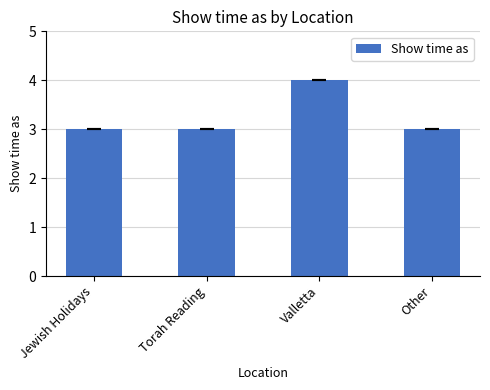

Reading right to left, list all the values displayed in this chart.

Other=3	Valletta=4	Torah Reading=3	Jewish Holidays=3